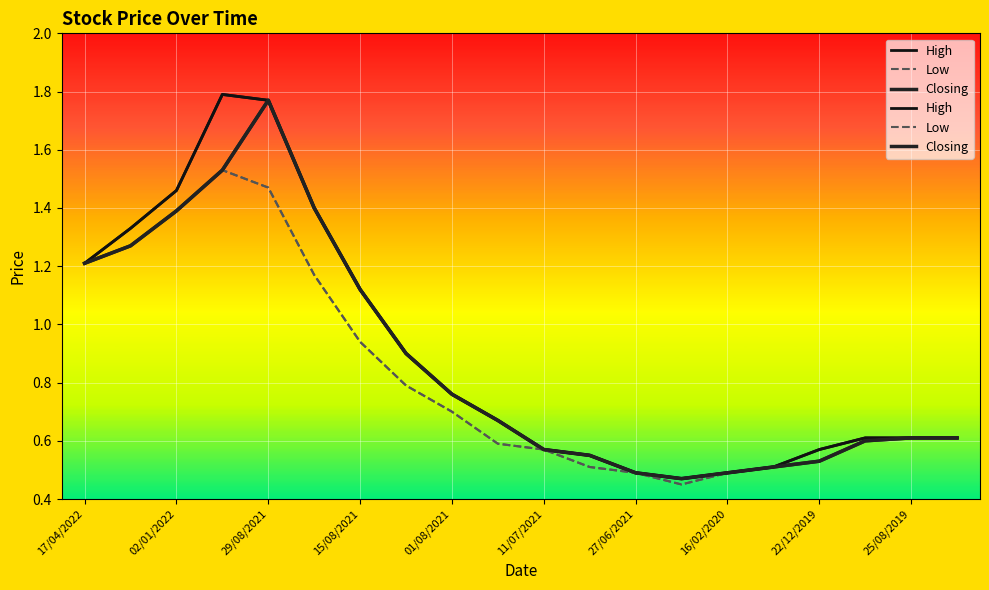

At how many categories does at least one series exceed 0?

20